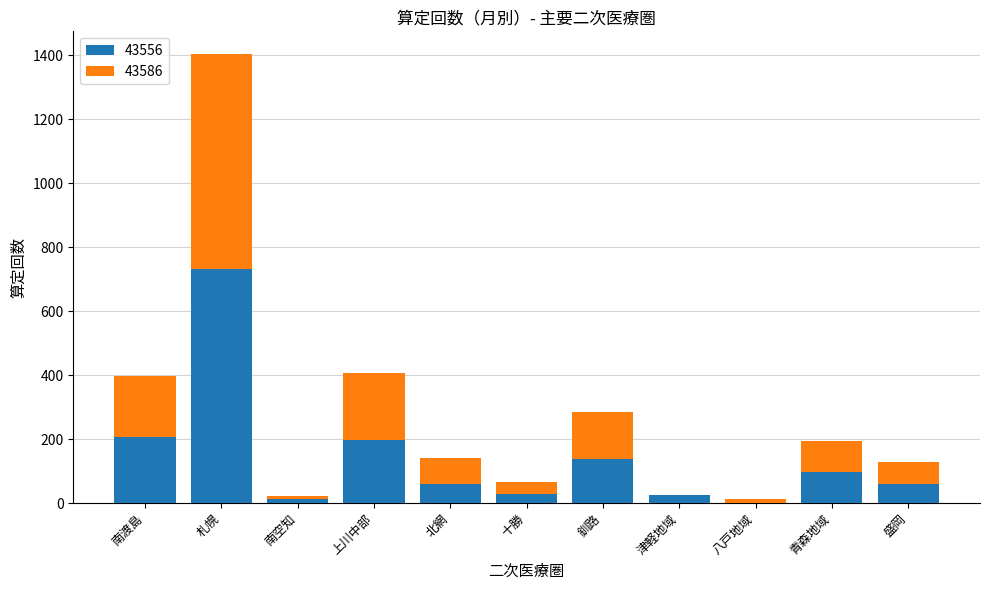

Which category has the highest value in the 43556 series?

札幌